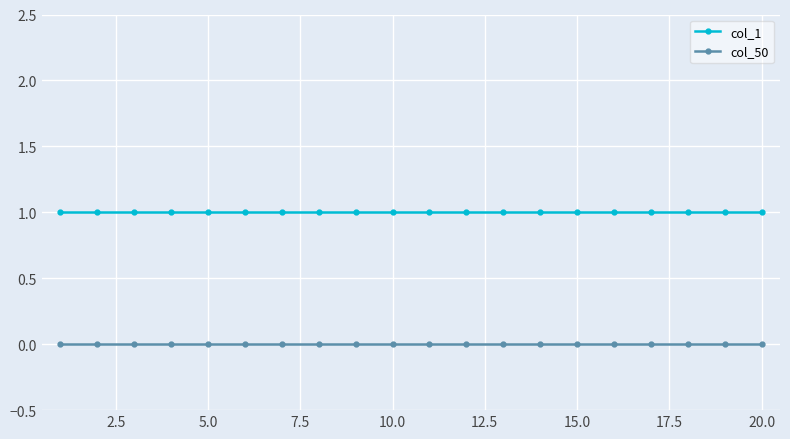

Count the number of data series in this chart.

2